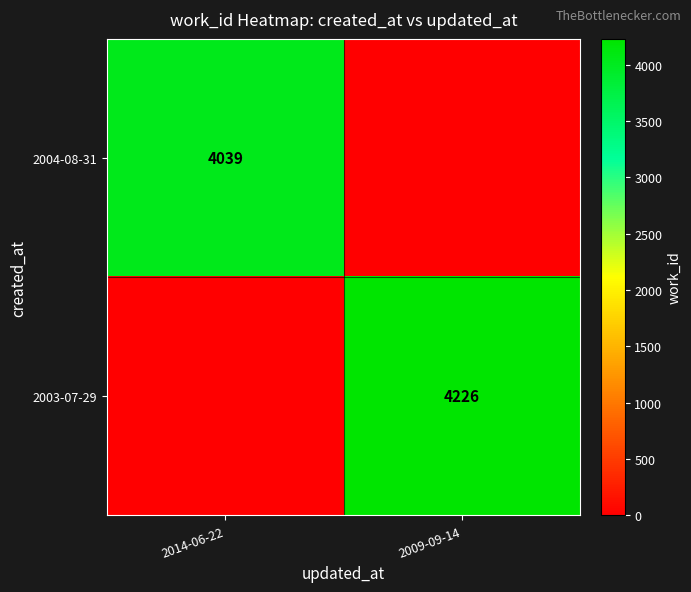

Is it true that 2003-07-29 equals 4226 at 2009-09-14?

True